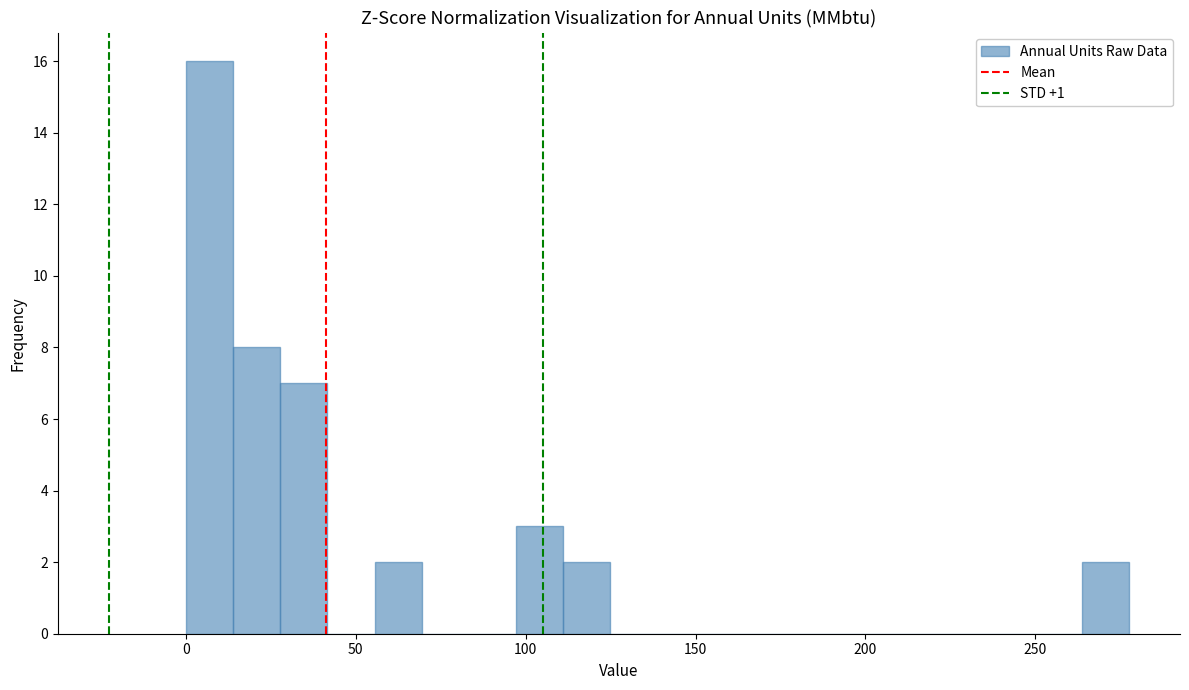

Read against the x-axis, roughly where is the centre of the tallest bar?

5